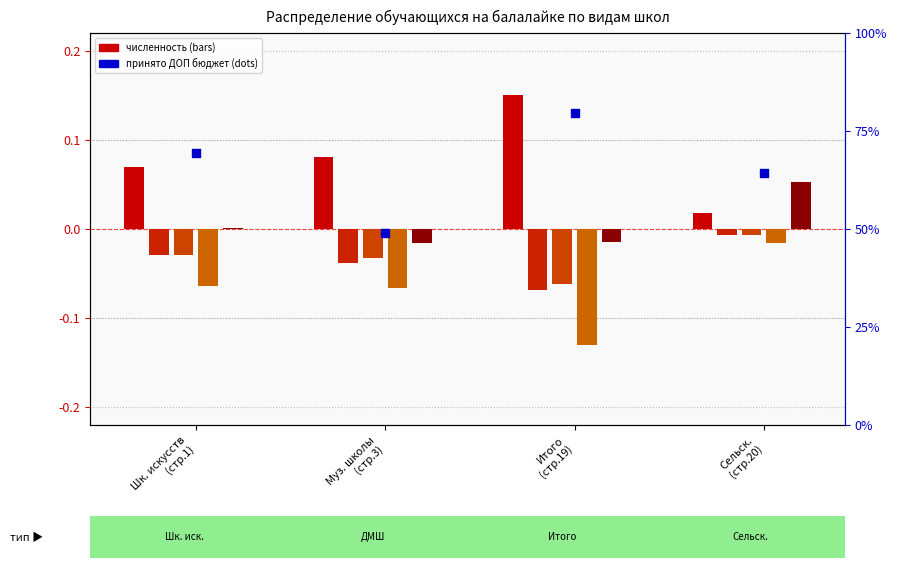

At how many categories does at least one series exceed 0?

4